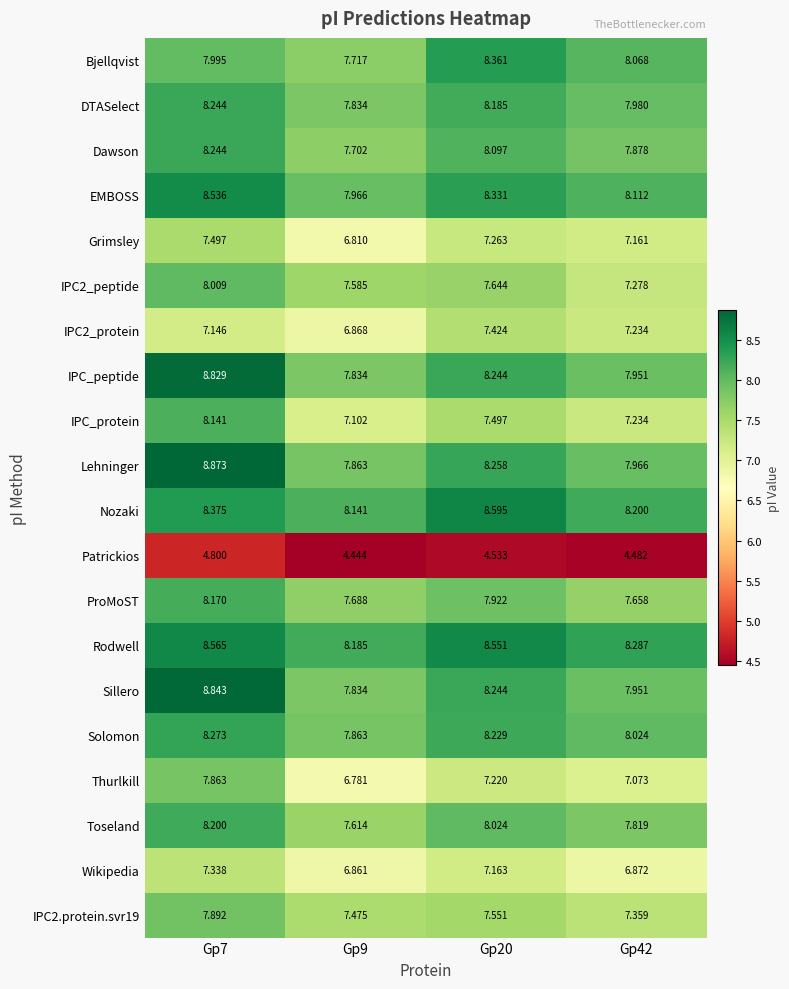

Is the value of EMBOSS at Gp9 greater than the value of Toseland at Gp20?

No